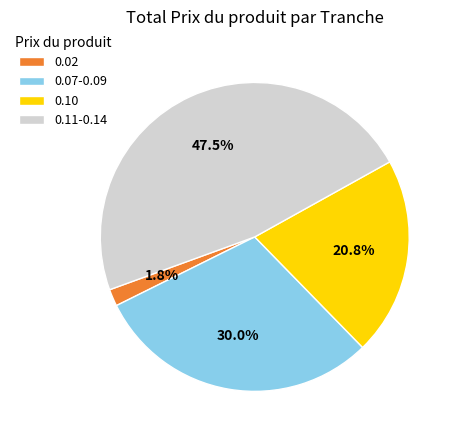

Which category has the biggest portion of the pie?

0.11-0.14